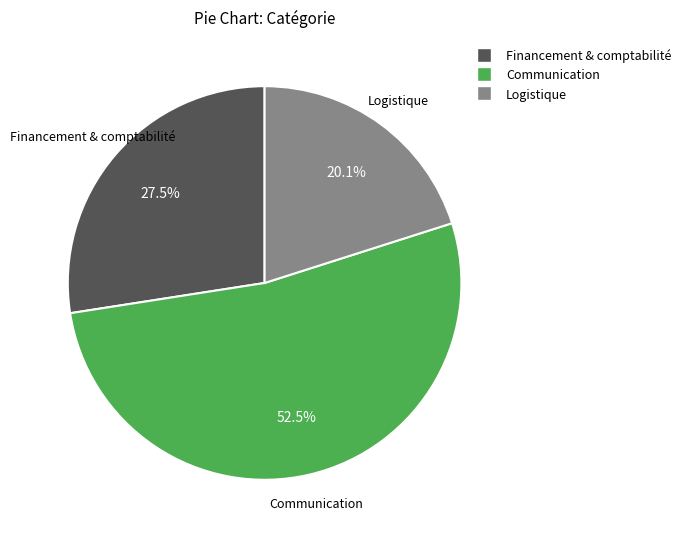

Is there a majority slice in this chart?

Yes